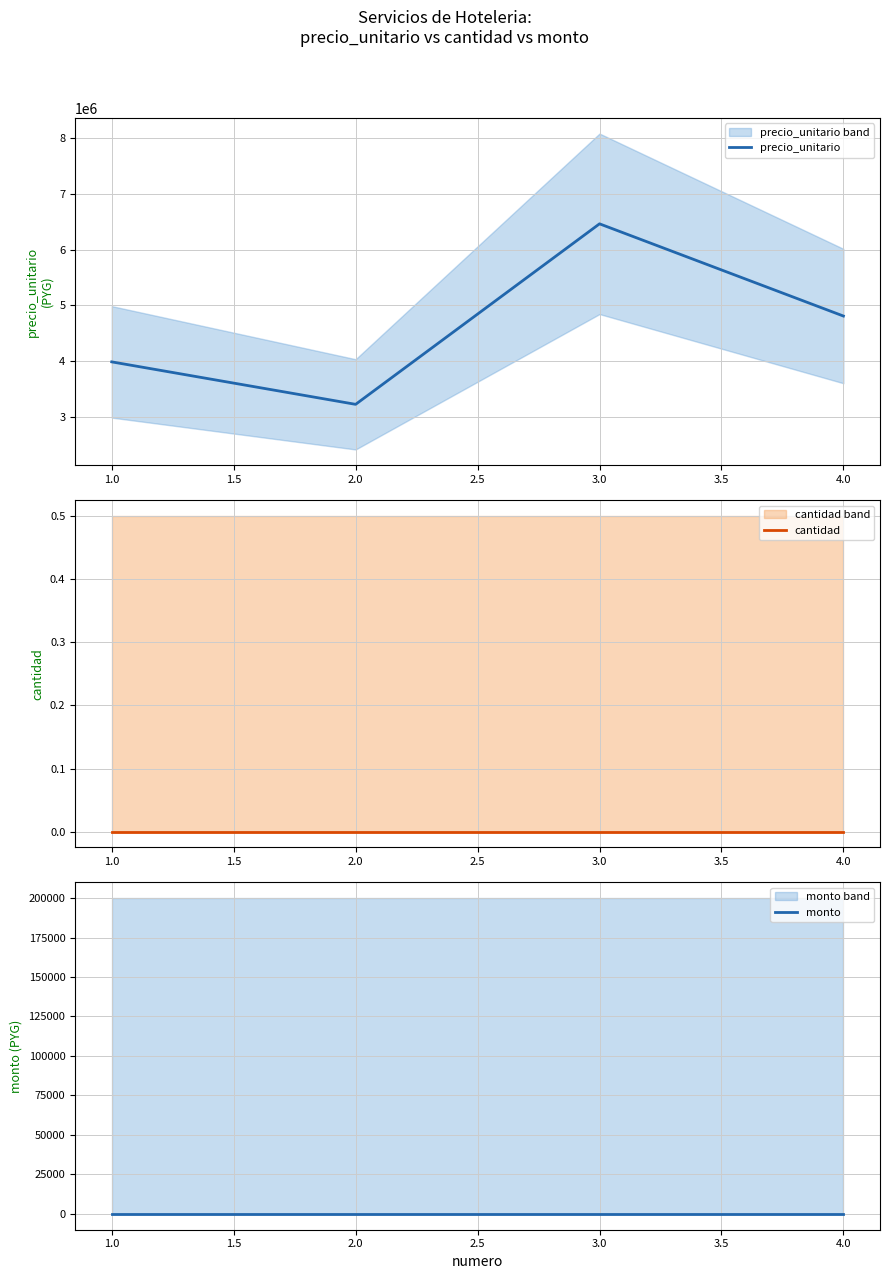

The value of precio_unitario at 4.0 is 2111055. True or false?

False